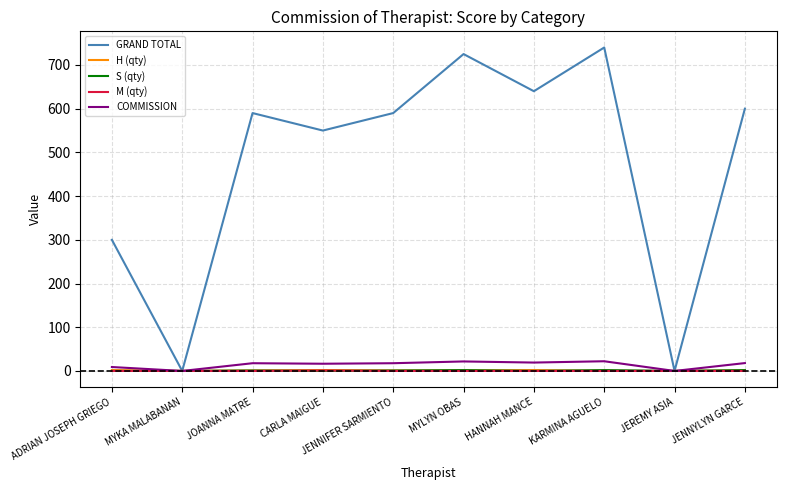

Does the chart display data point markers on the line(s)?

No